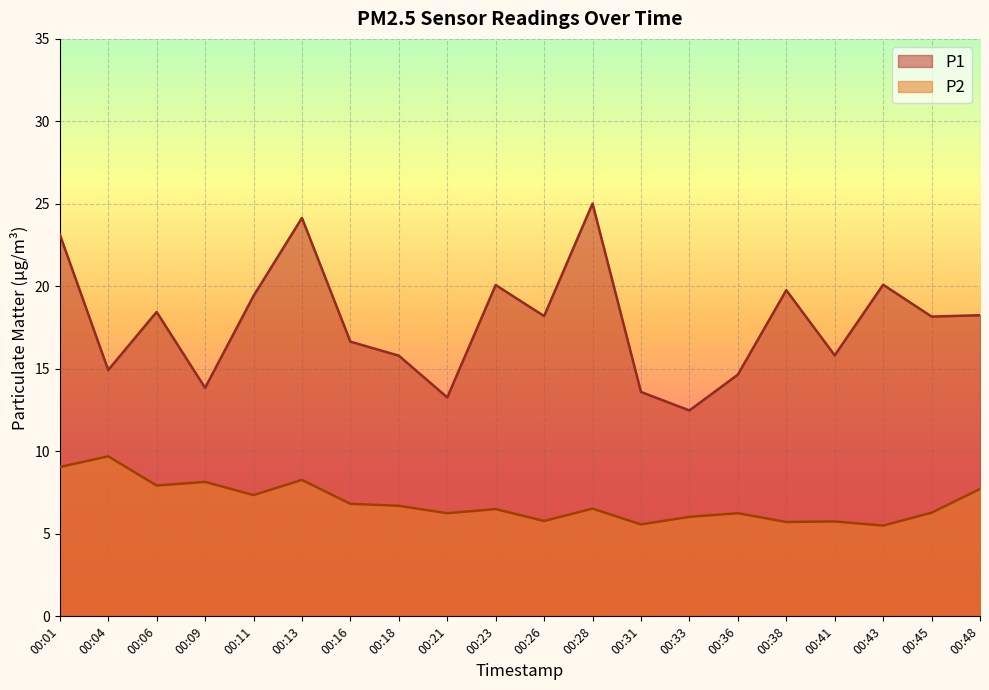

What is the spread (max minus min) of values at 00:04?

5.2